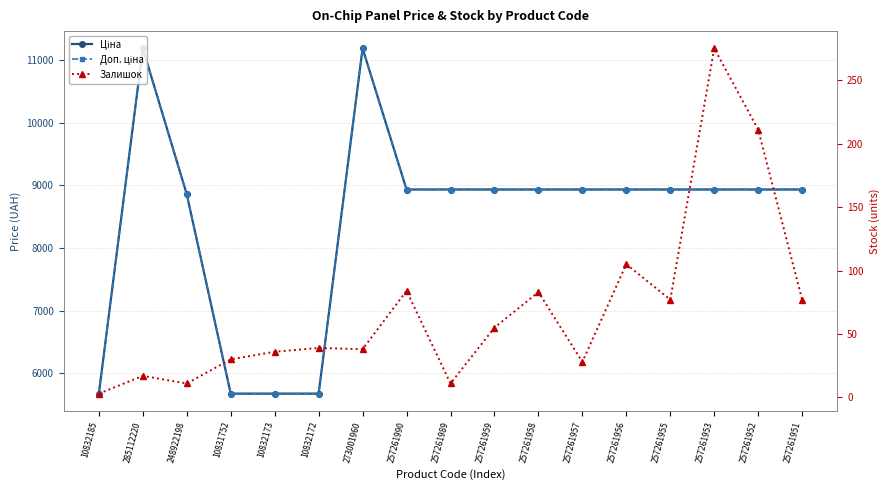

True or false: Залишок and Доп. ціна cross at least once.

False